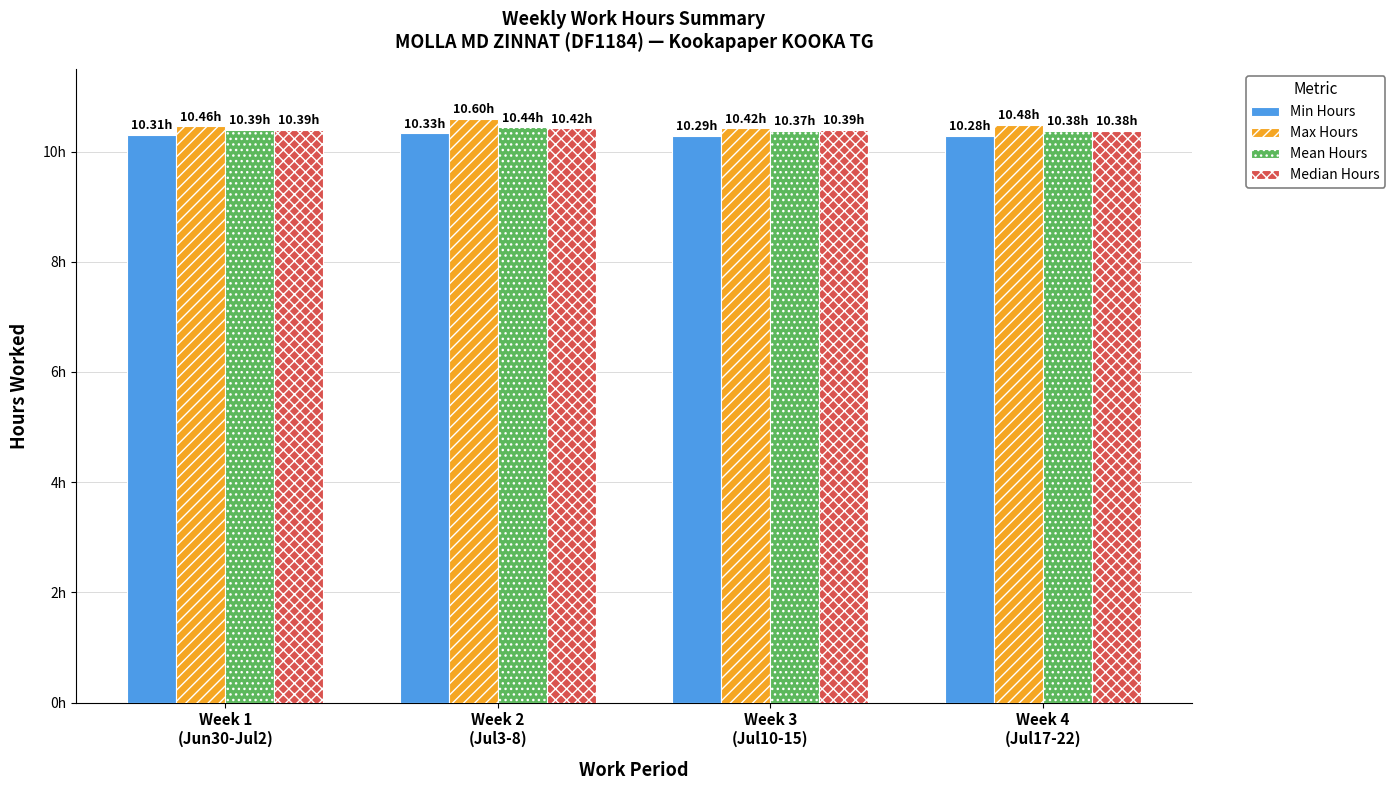

At how many categories does at least one series exceed 10?

4